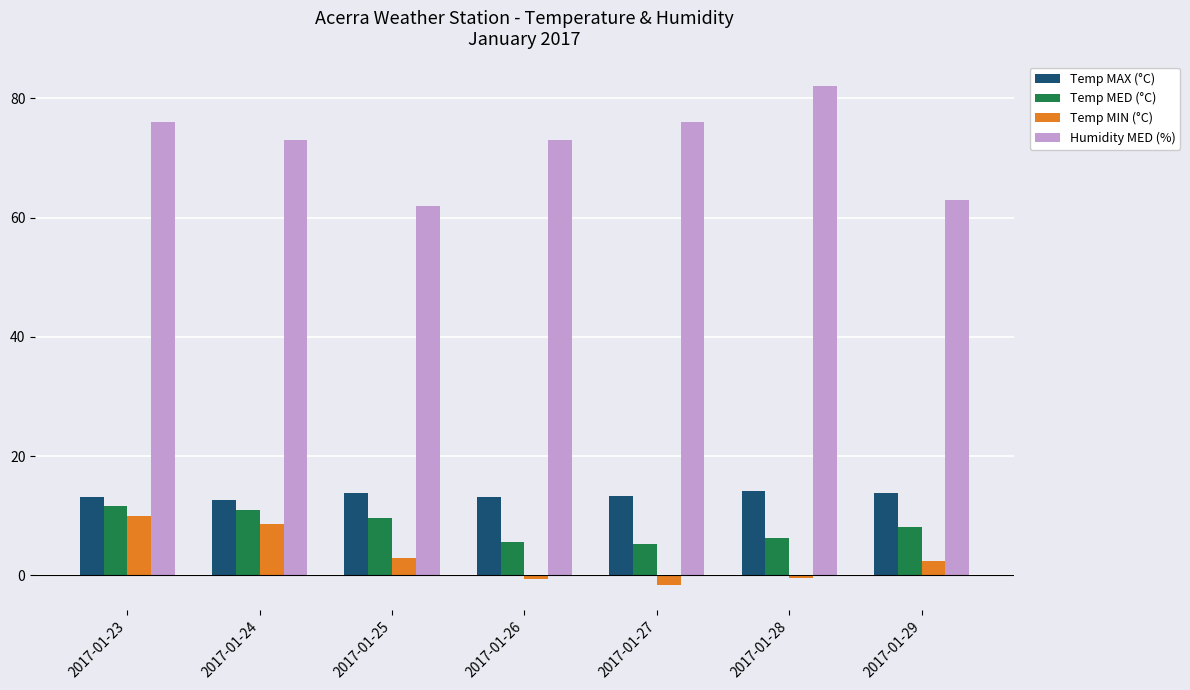

Rank the series at 2017-01-28 from highest to lowest value.

Humidity MED (%), Temp MAX (°C), Temp MED (°C), Temp MIN (°C)